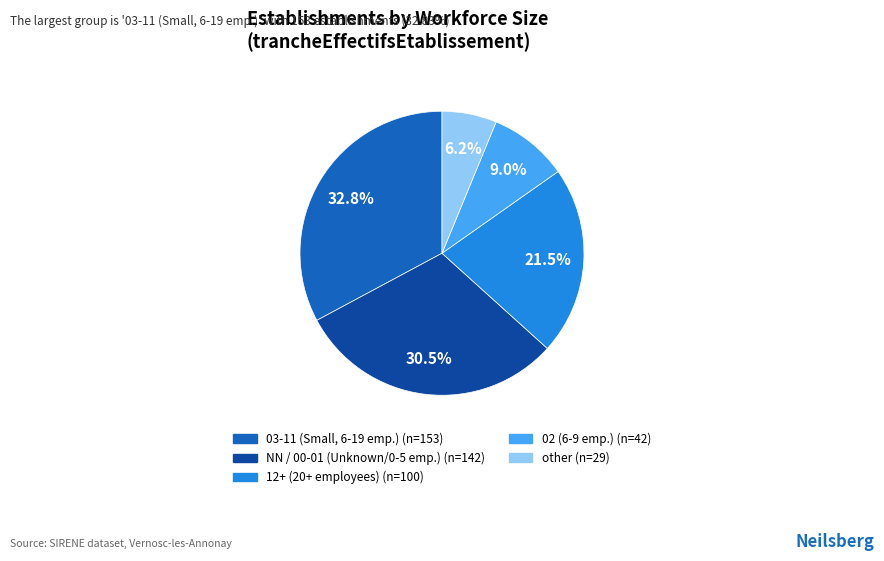

Is there any slice that represents more than half of the pie?

No